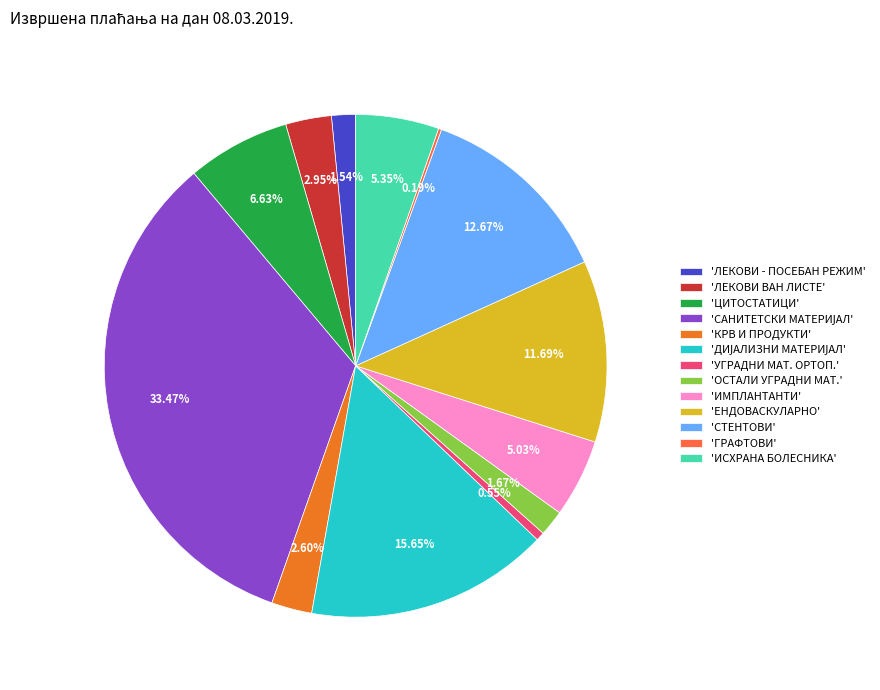

Which has a higher value, 'ИМПЛАНТАНТИ' or 'ЦИТОСТАТИЦИ'?

'ЦИТОСТАТИЦИ'